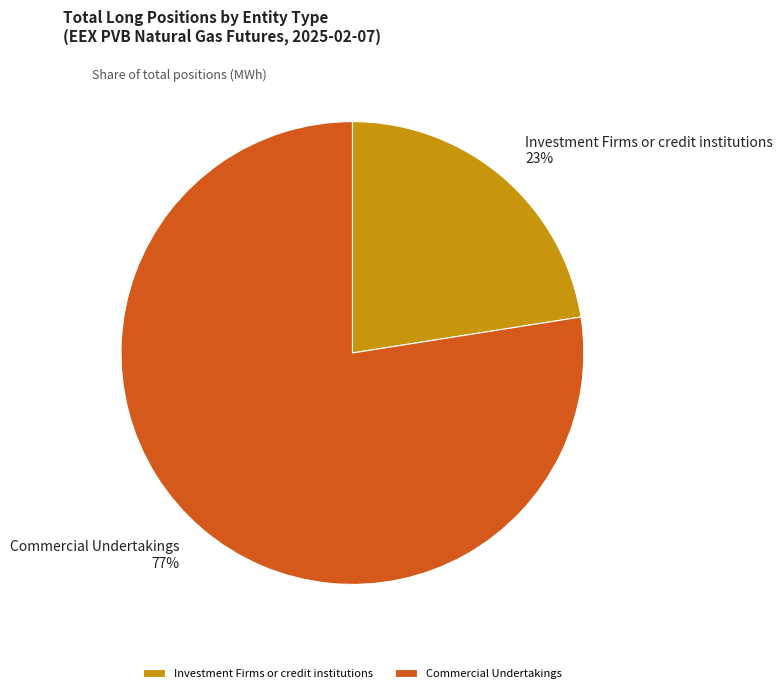

Do Investment Firms or credit institutions and Commercial Undertakings together represent more than half of the pie?

Yes